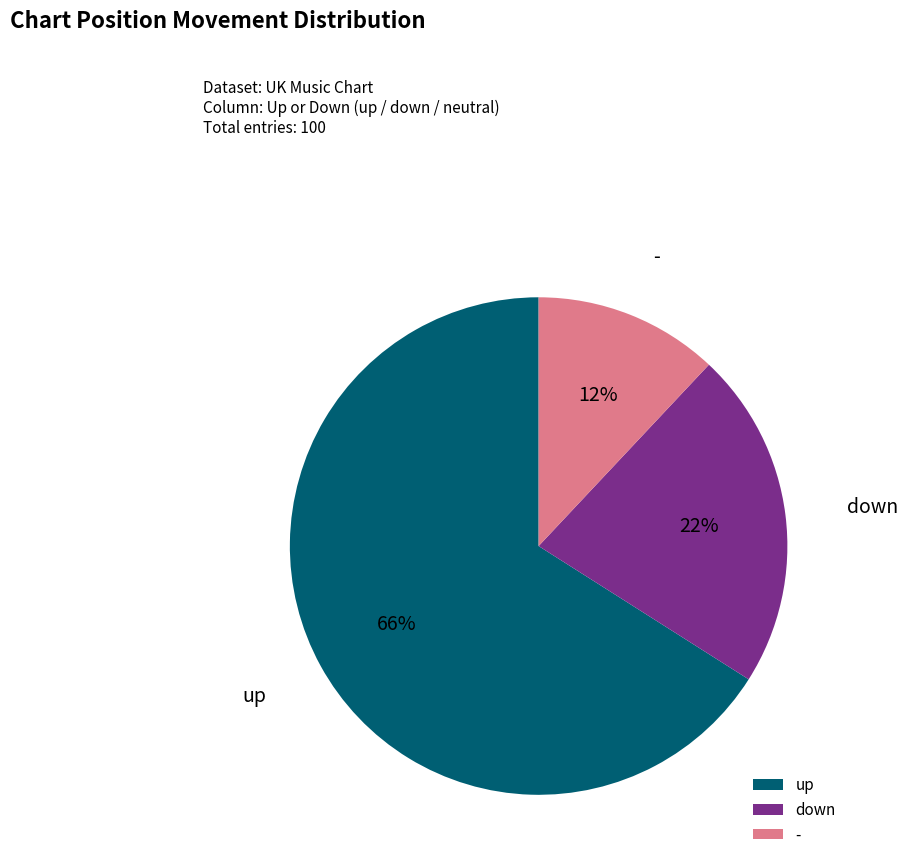

To the nearest percent, what is the difference between the largest and smallest slice percentages?

54%